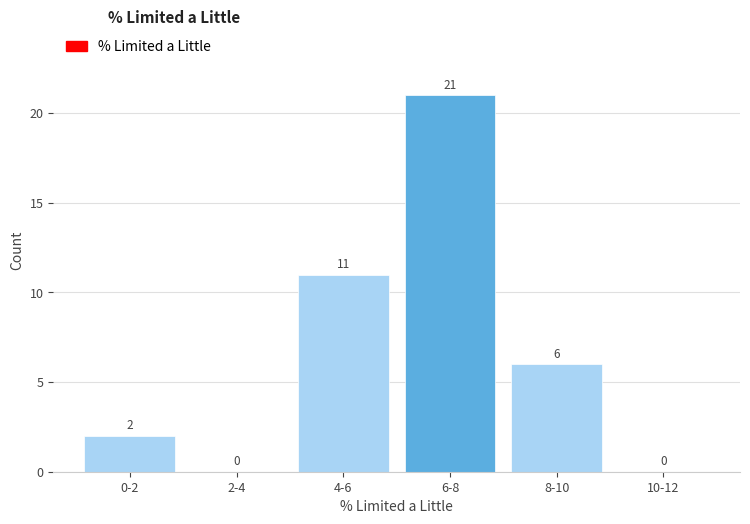

Reading left to right, what are all the values shown in this chart?

0-2=2	2-4=0	4-6=11	6-8=21	8-10=6	10-12=0